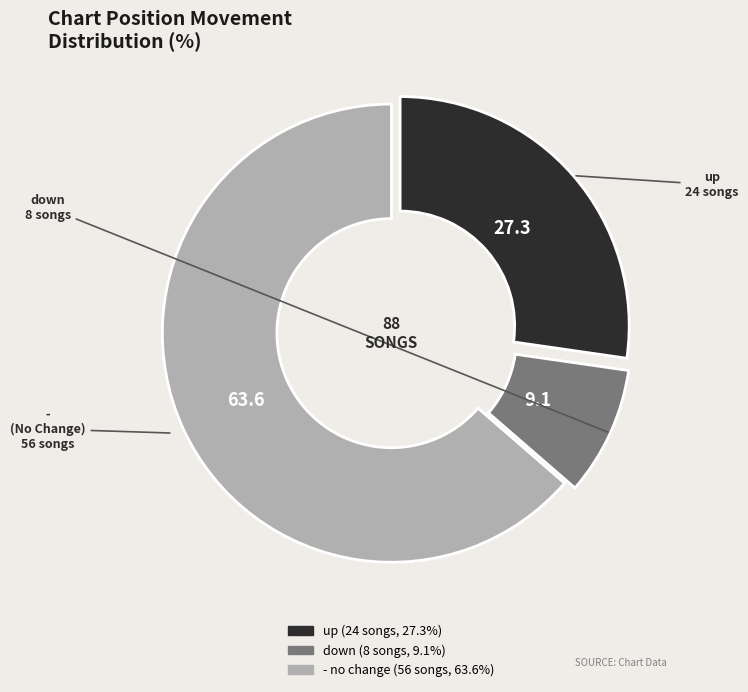

Does down account for over 50% of the chart?

No